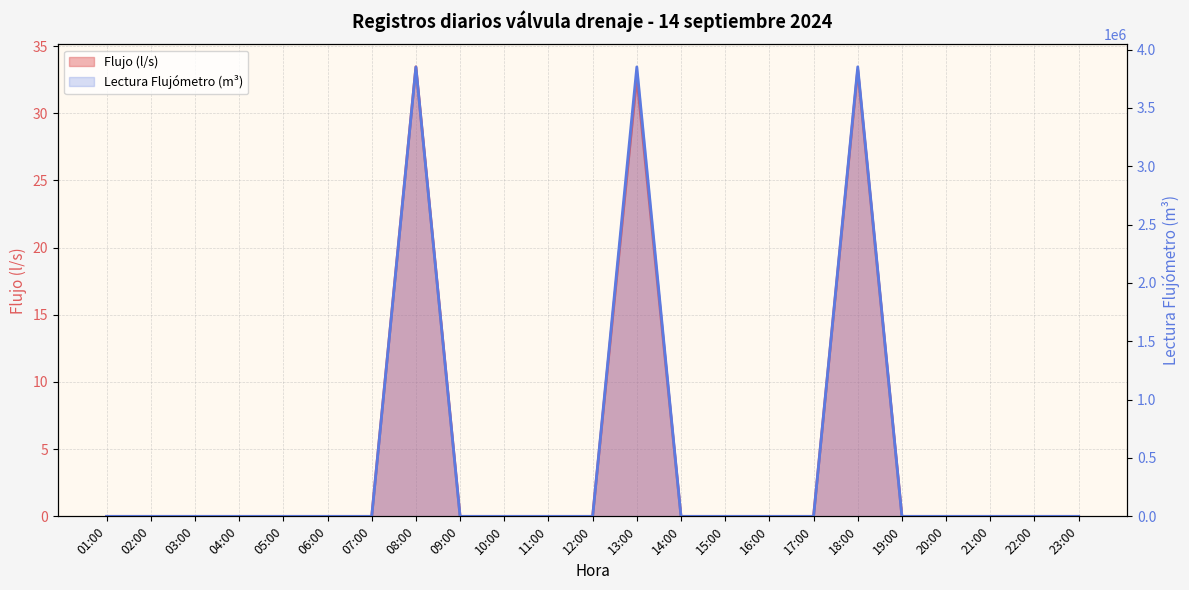

How many positive values does the Lectura (m³) series have?

3